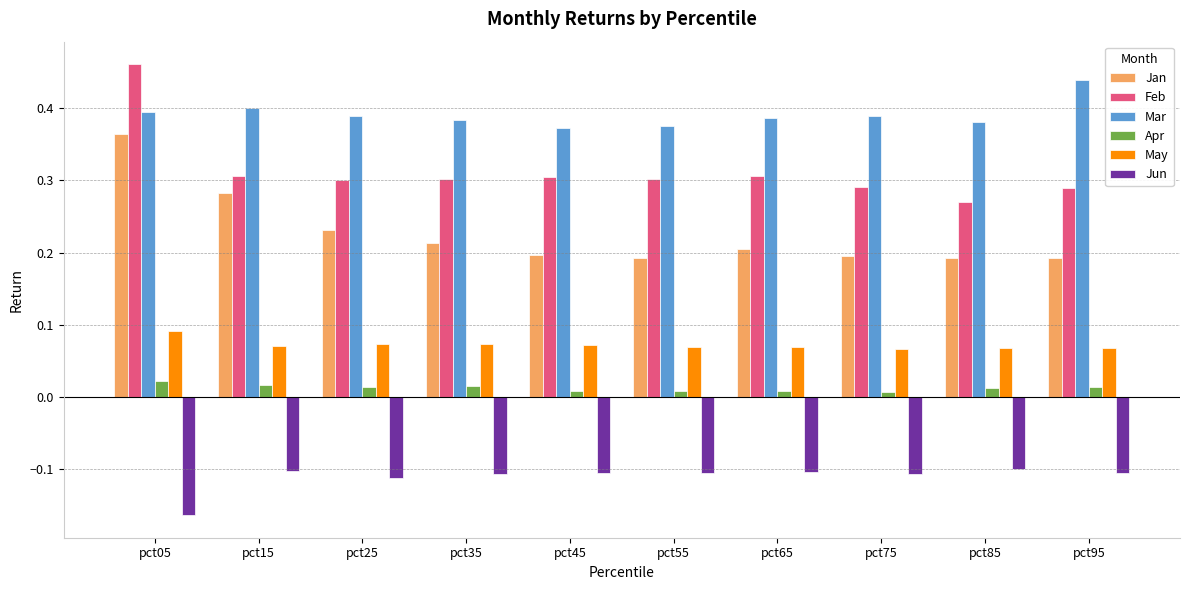

Which label corresponds to the smallest value in the chart?

pct05